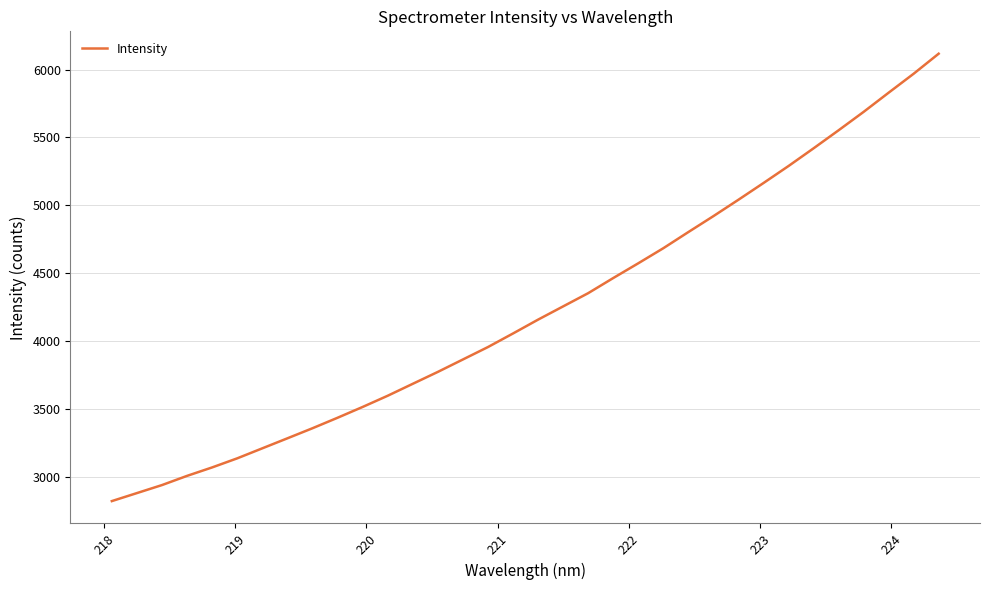

What is the greatest value displayed?

6117.6